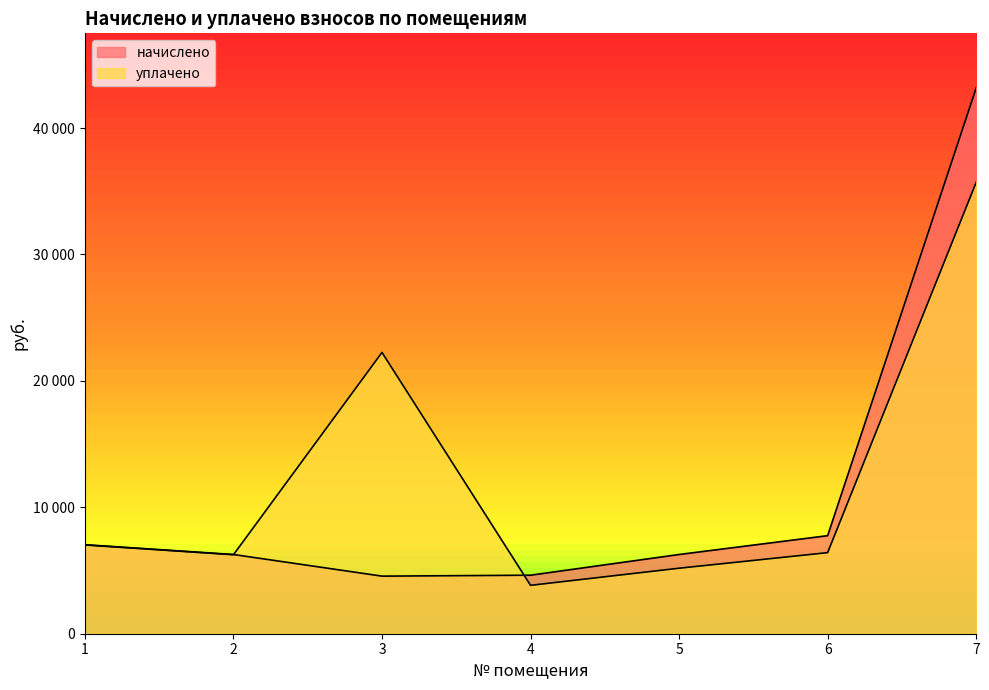

How many interior local valleys does the начислено series have?

1